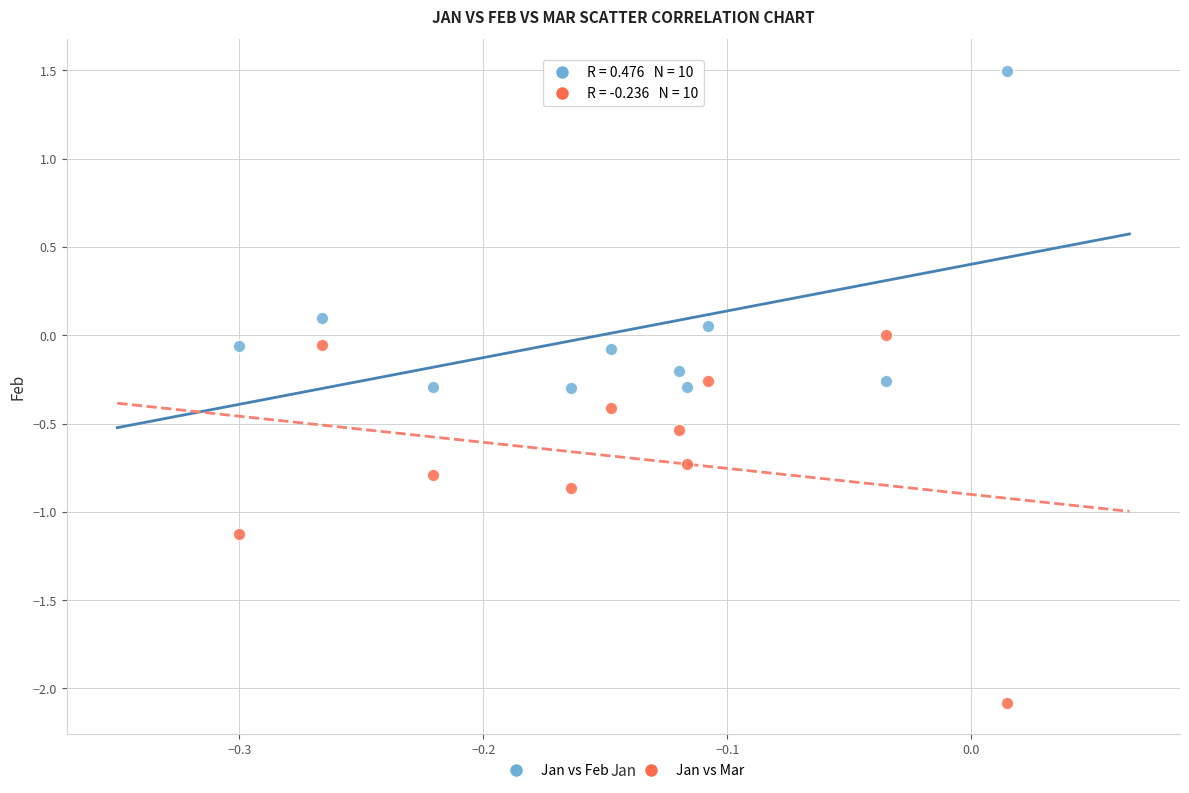

Across all data points, what is the range of Y values (max minus min)?

3.6